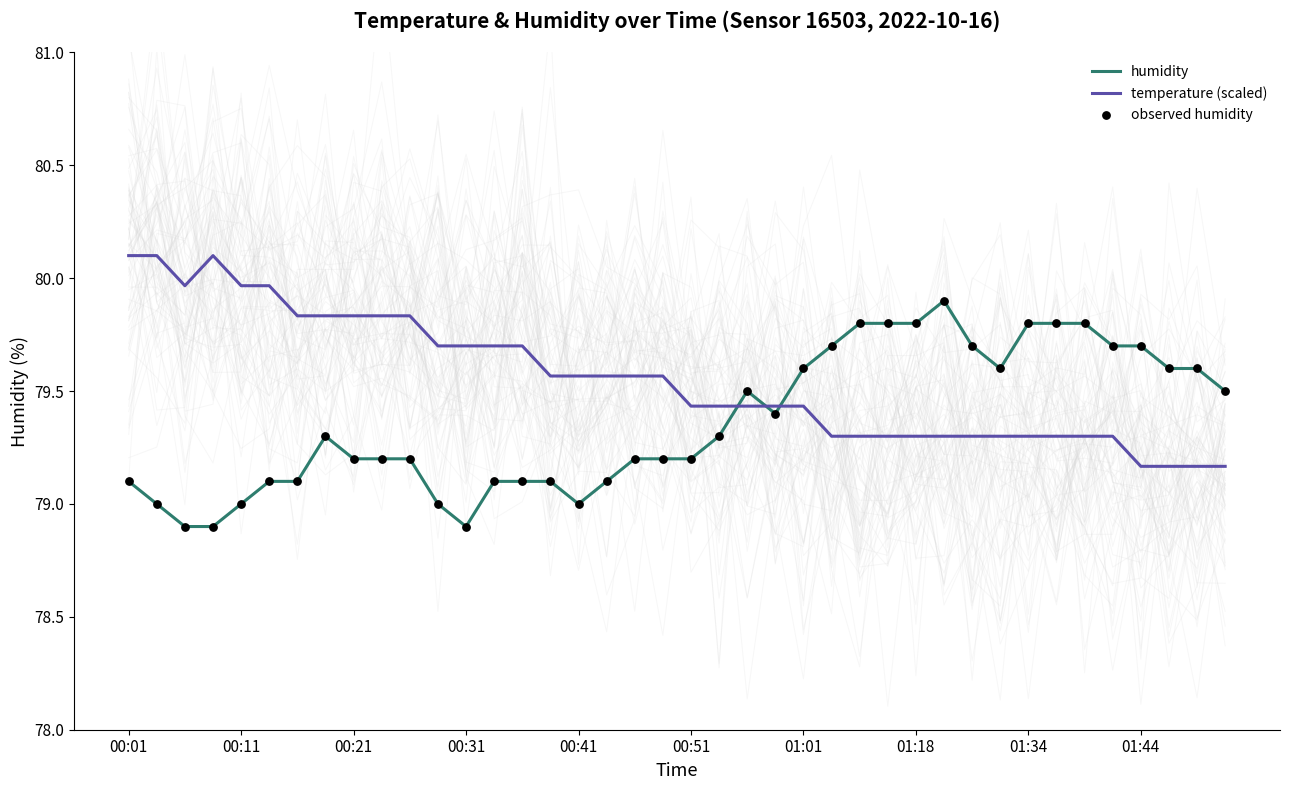

The value of temperature (scaled) at 01:18 is 103.4. True or false?

False